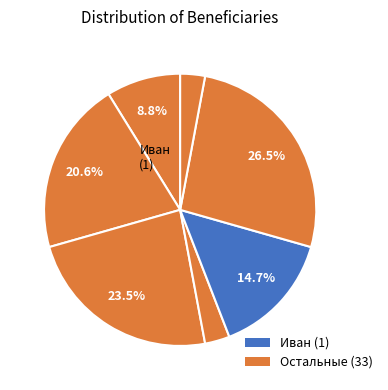

Count the number of slices in the pie.

7